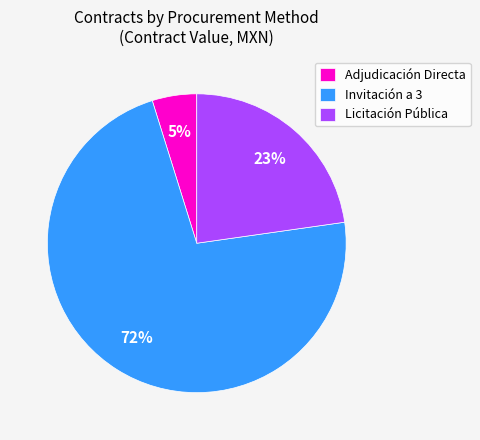

Between Invitación a 3 and Adjudicación Directa, which is larger?

Invitación a 3